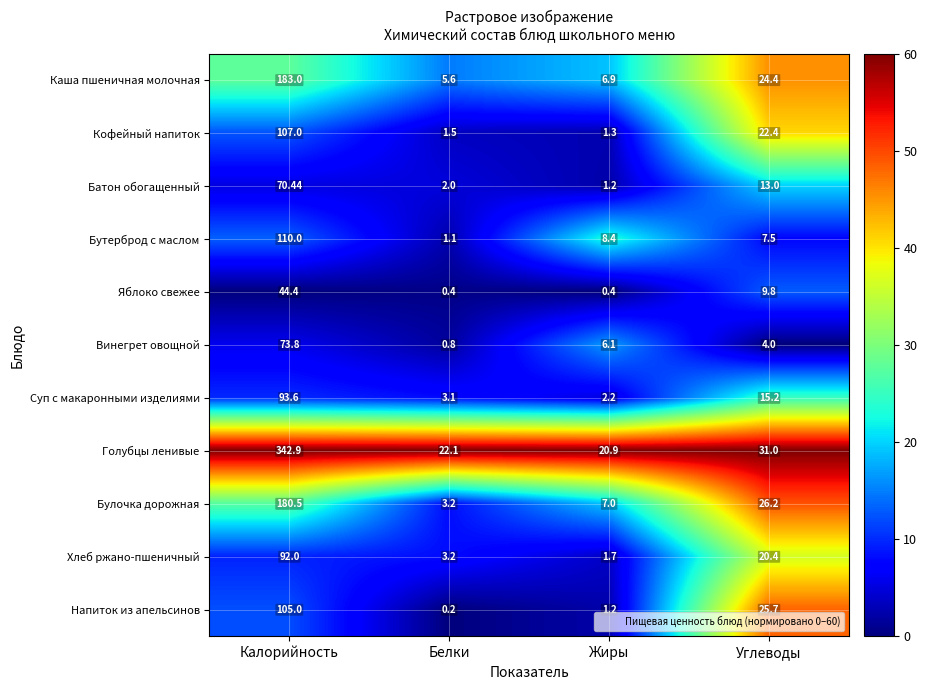

Which category has the lowest value in the Винегрет овощной series?

Белки